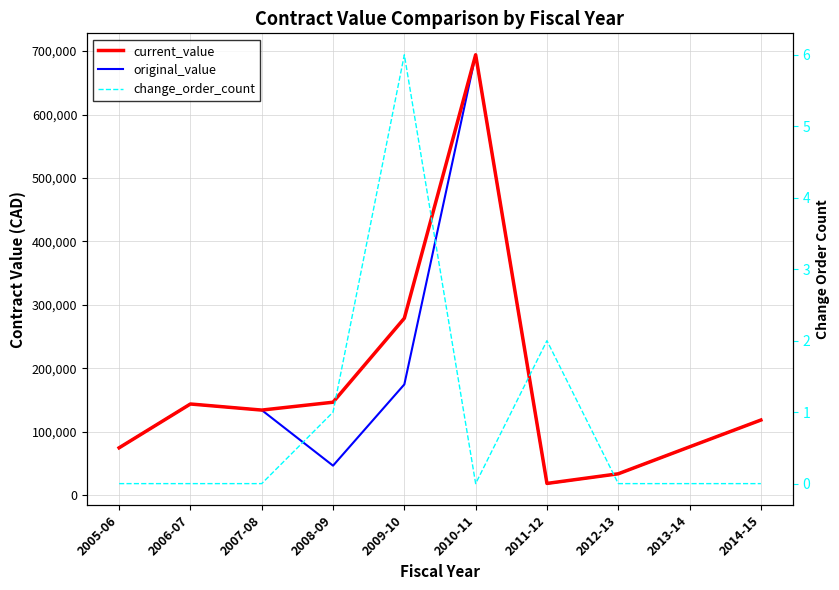

True or false: original_value has a value of 694267.7 at 2010-11.

True